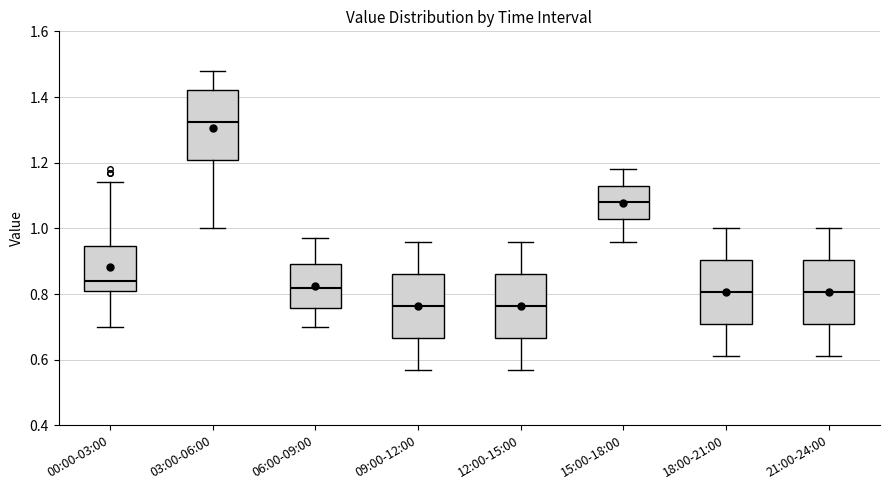

Where does the median line of the box for 03:00-06:00 sit on the y-axis? The values are not printed on the chart, so give them approximately, as read against the axis.

1.32